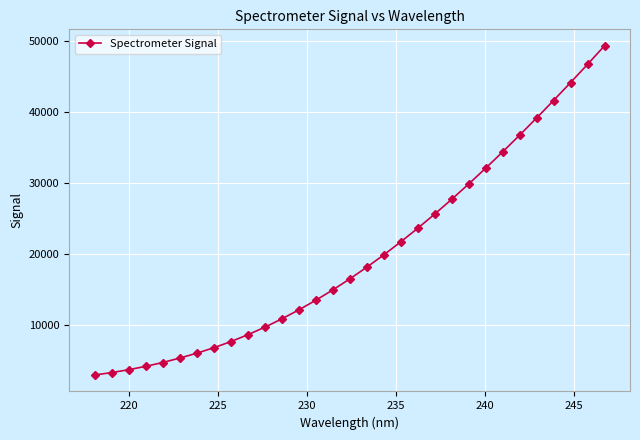

Does the chart display data point markers on the line(s)?

Yes